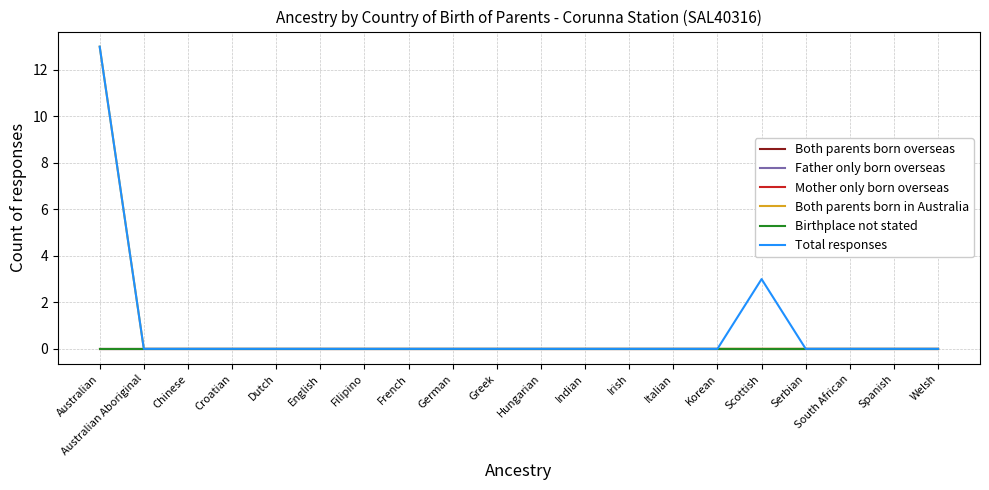

Does the chart have visible grid lines?

Yes